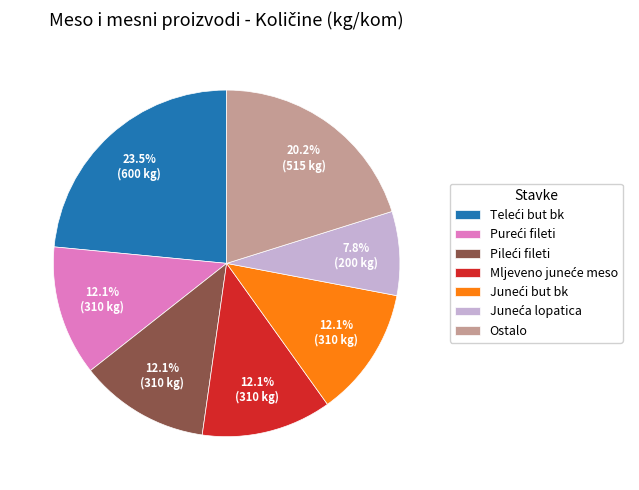

Is there a majority slice in this chart?

No